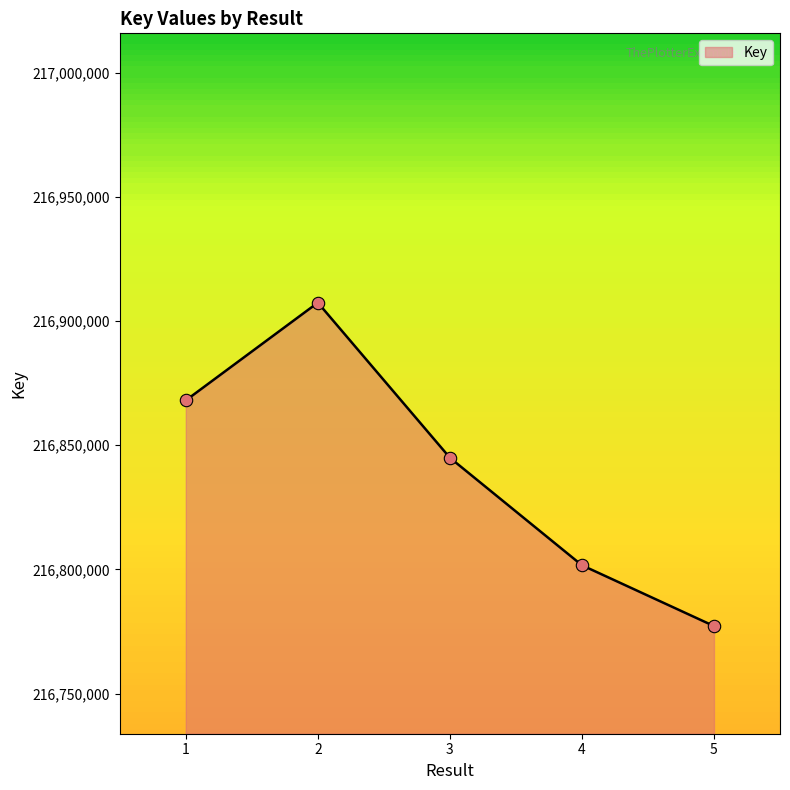

Approximately how many times larger is the value at 3 compared to 5?

1.0